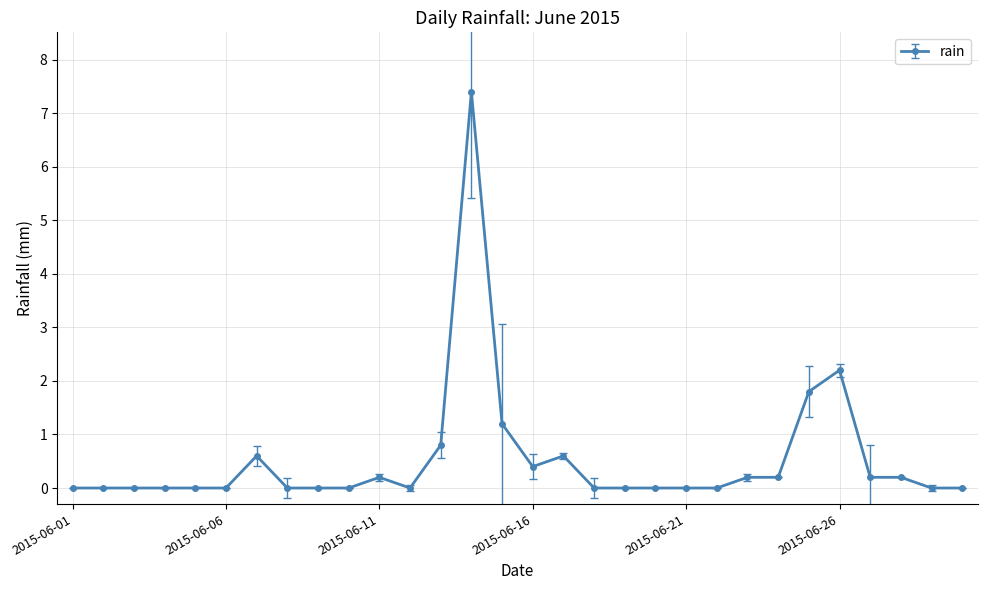

Does the chart have visible grid lines?

Yes